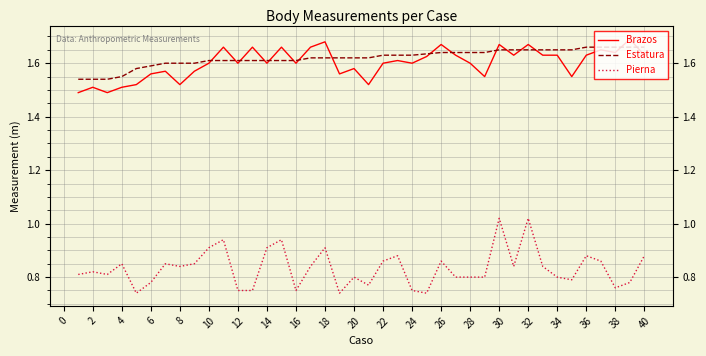

At how many categories does at least one series exceed 0?

40